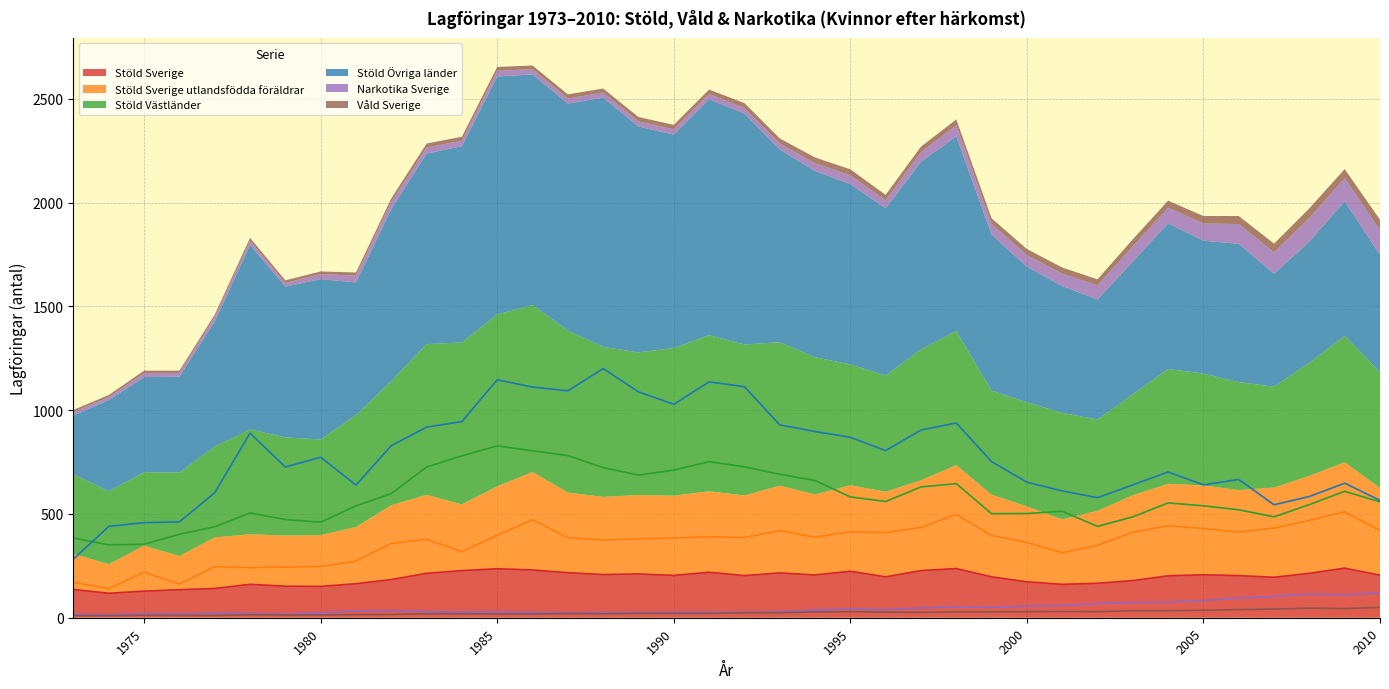

Which has a higher value, 1978 or 1975?

1978